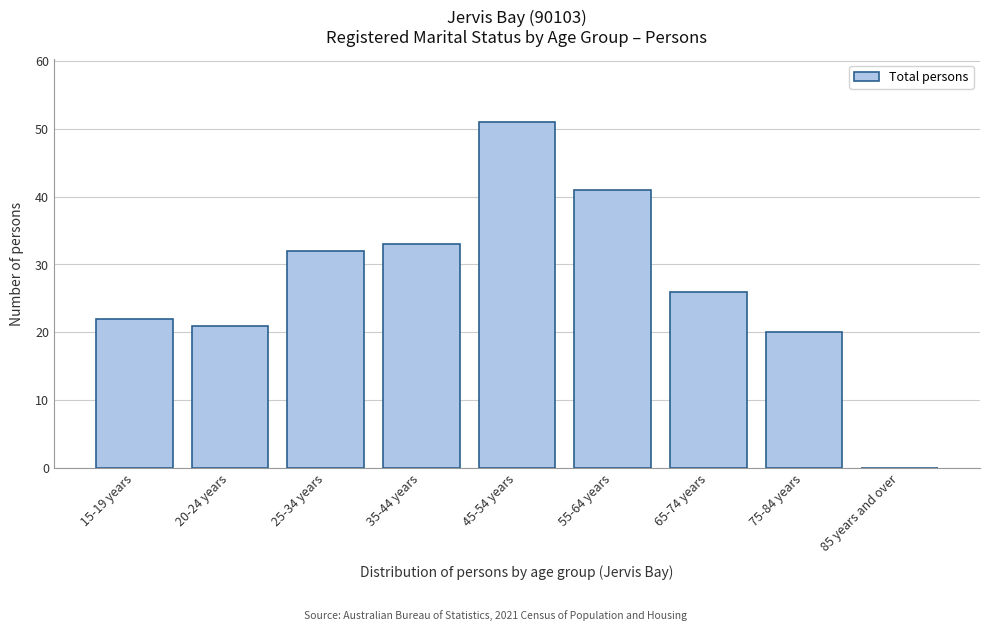

Reading left to right, extract all data points from this chart.

15-19 years=22	20-24 years=21	25-34 years=32	35-44 years=33	45-54 years=51	55-64 years=41	65-74 years=26	75-84 years=20	85 years and over=0